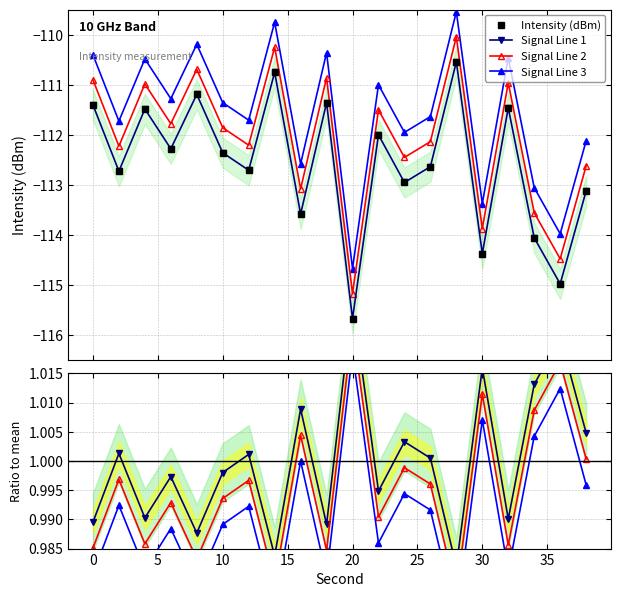

Between 2 and 10, which series saw the biggest shift?

intensity(dBm)